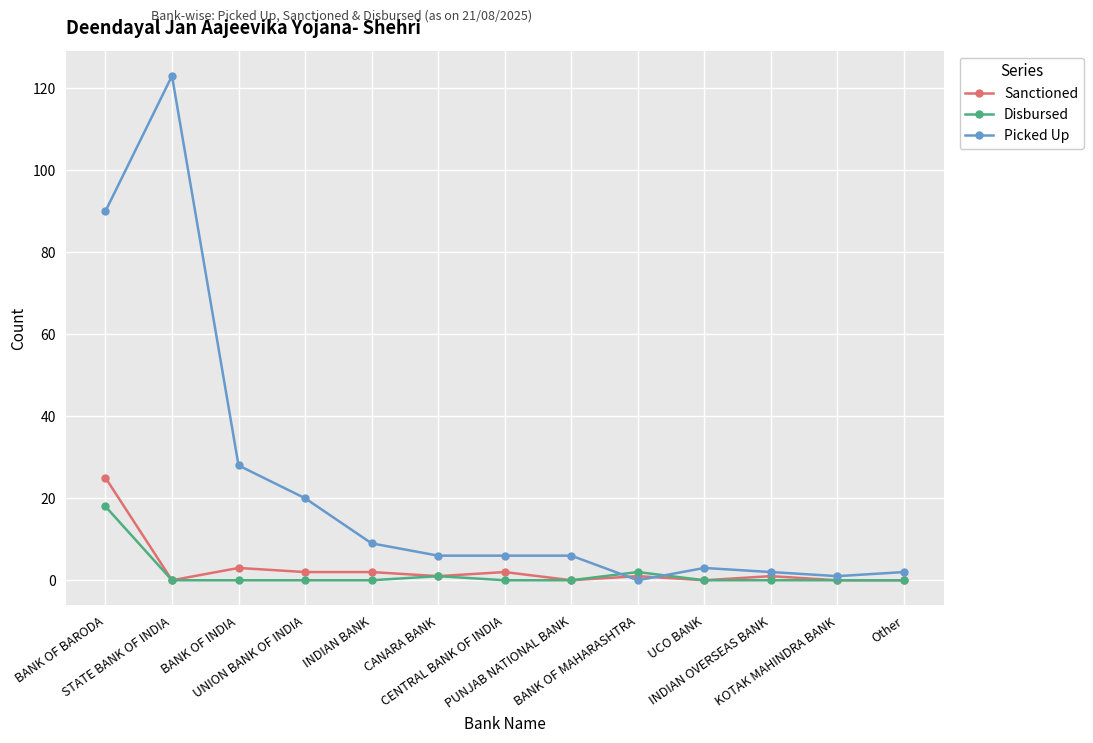

What is the average value of the Disbursed series?

2